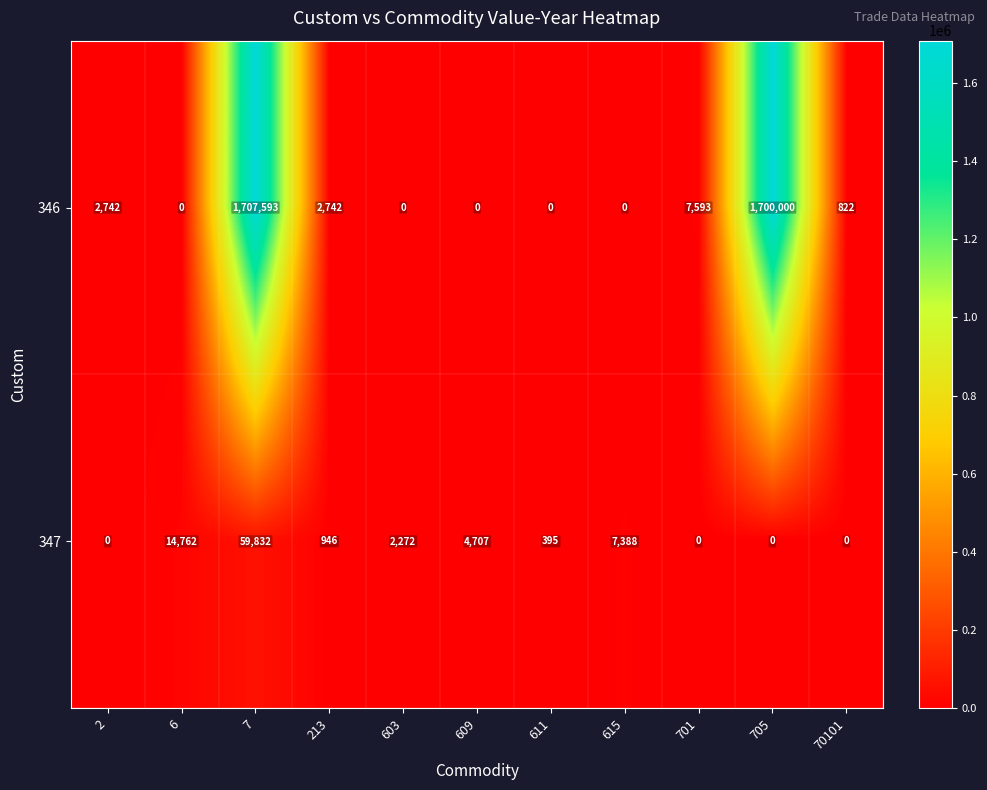

What is the difference between the second highest and second lowest values in the 347 series?

14762